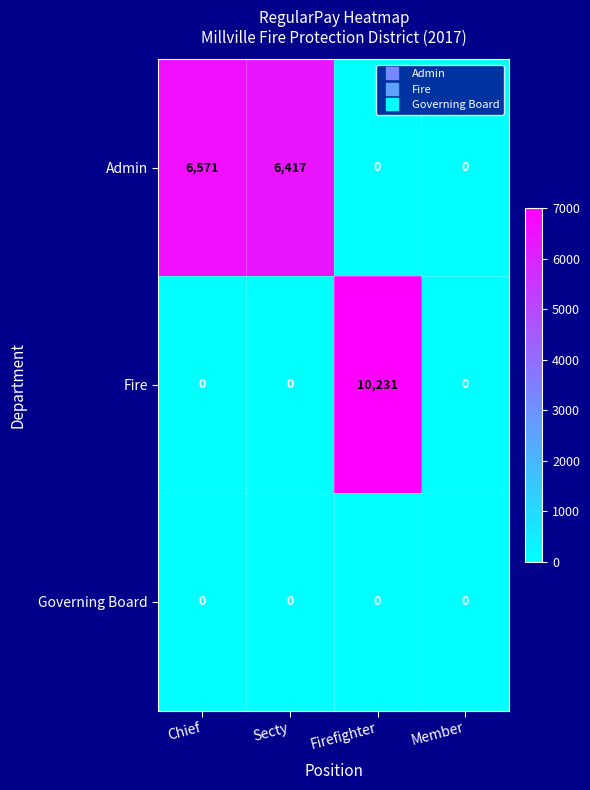

Which series has the largest total across all categories?

Admin